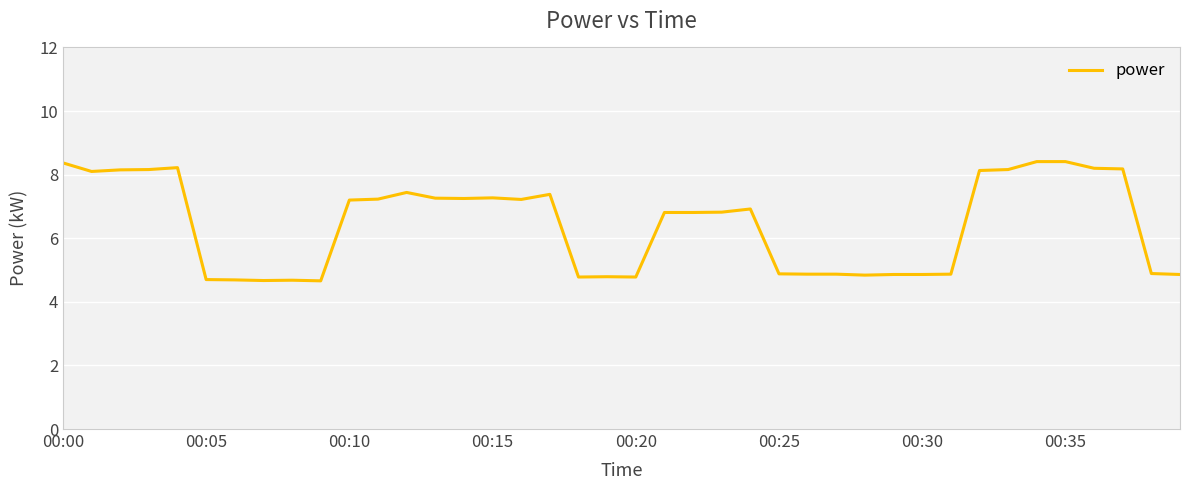

What is the greatest value displayed?

8.4